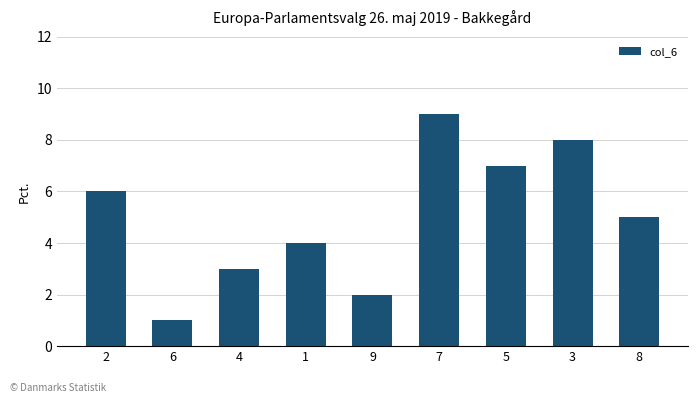

List the labels in order of value, largest first.

7, 3, 5, 2, 8, 1, 4, 9, 6